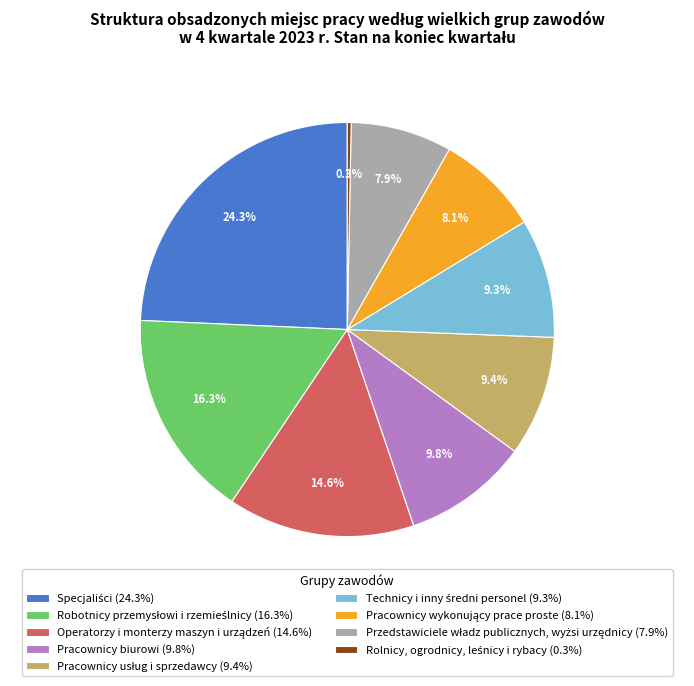

Is there a majority slice in this chart?

No